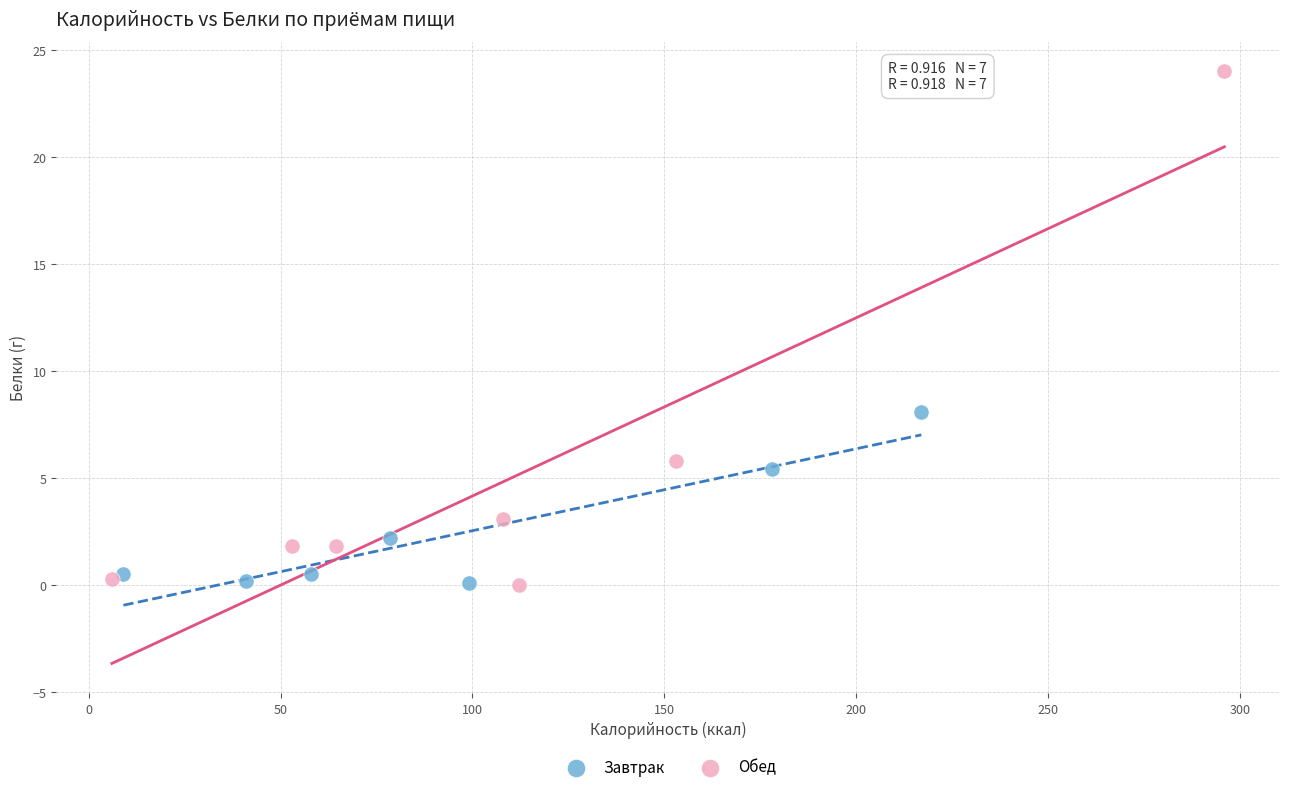

Which series contains the highest Y value?

Обед